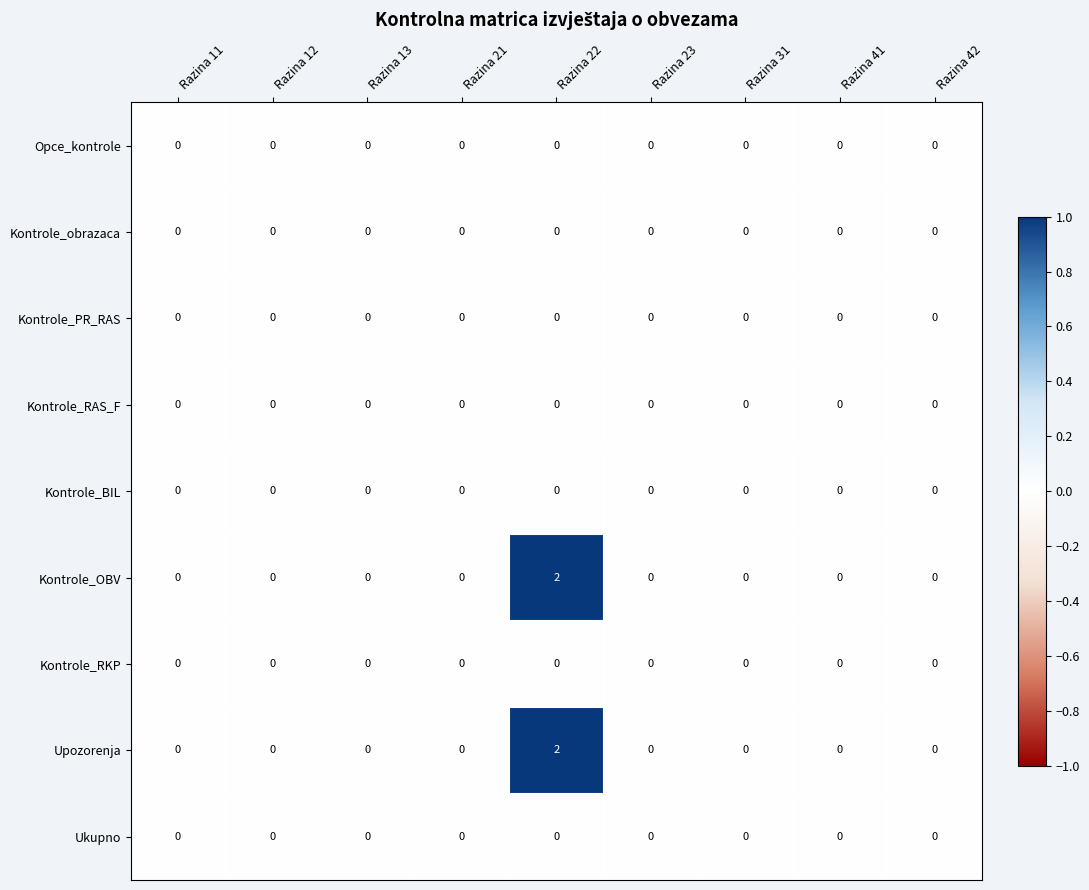

What is the greatest value displayed?

2